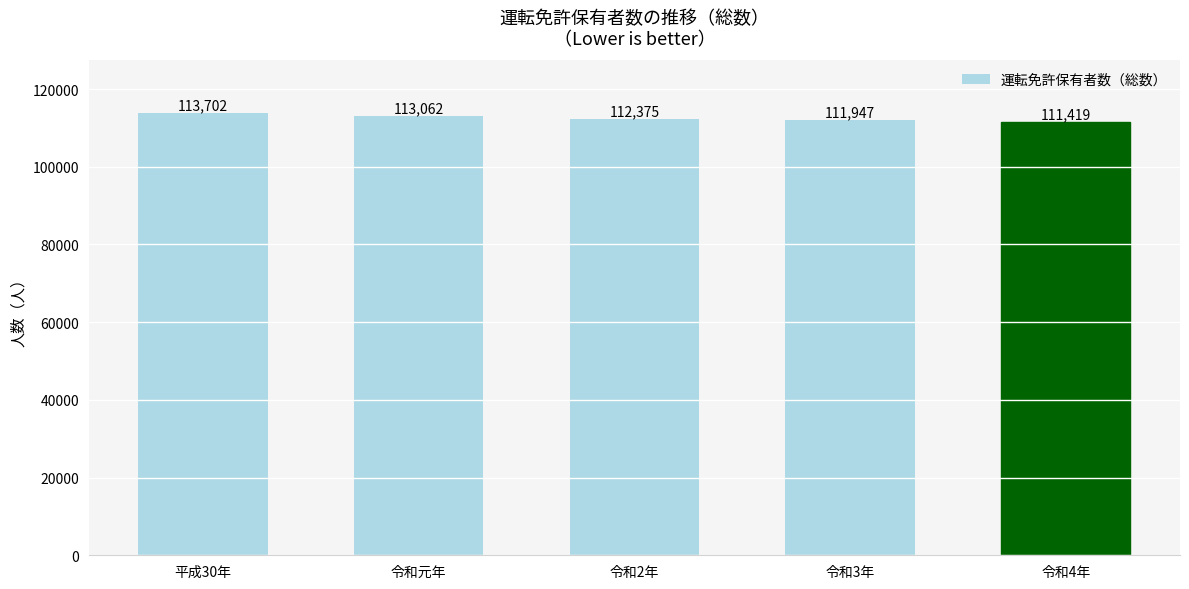

Which label corresponds to the smallest value in the chart?

令和4年